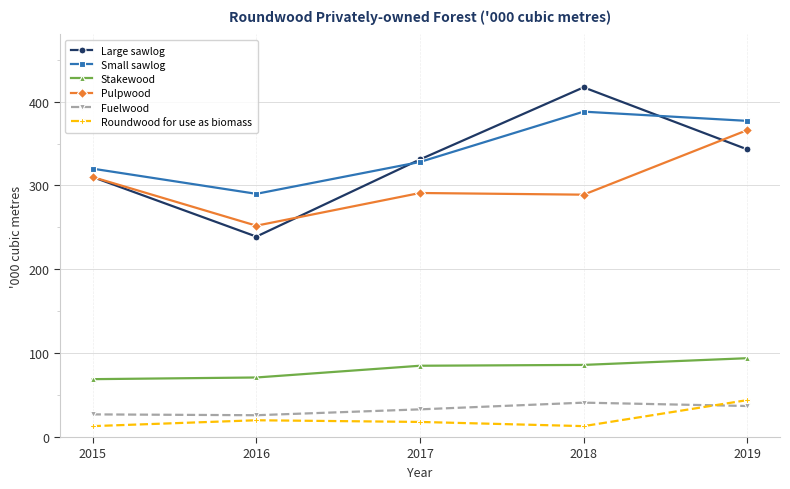

At how many categories does at least one series exceed 20?

5